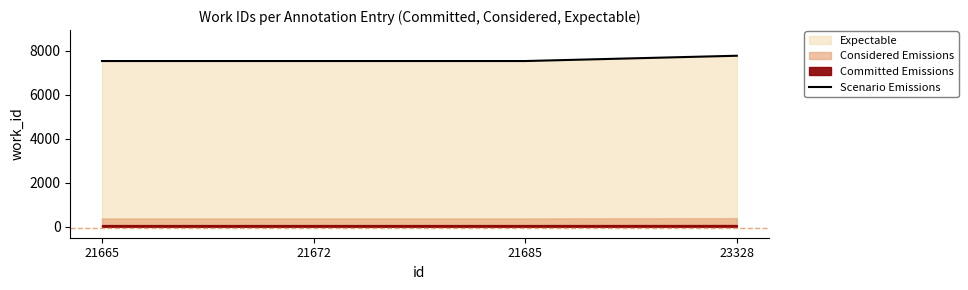

Does the chart have visible grid lines?

No